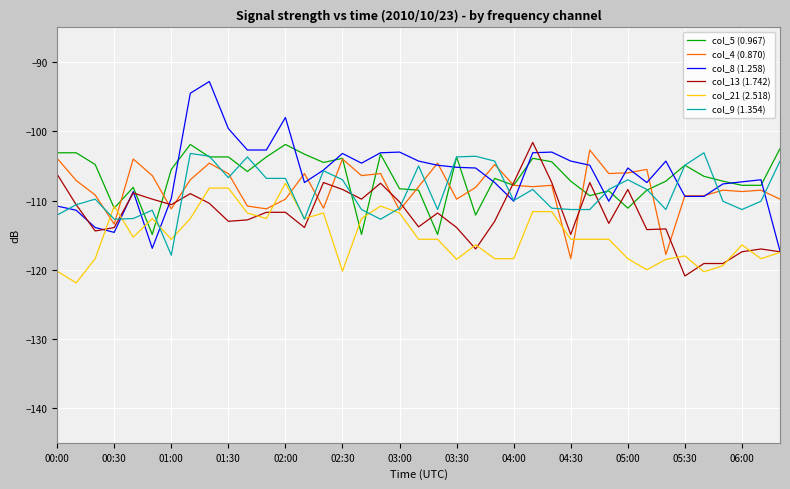

Which series has the widest spread of values?

col_8 (1.258)